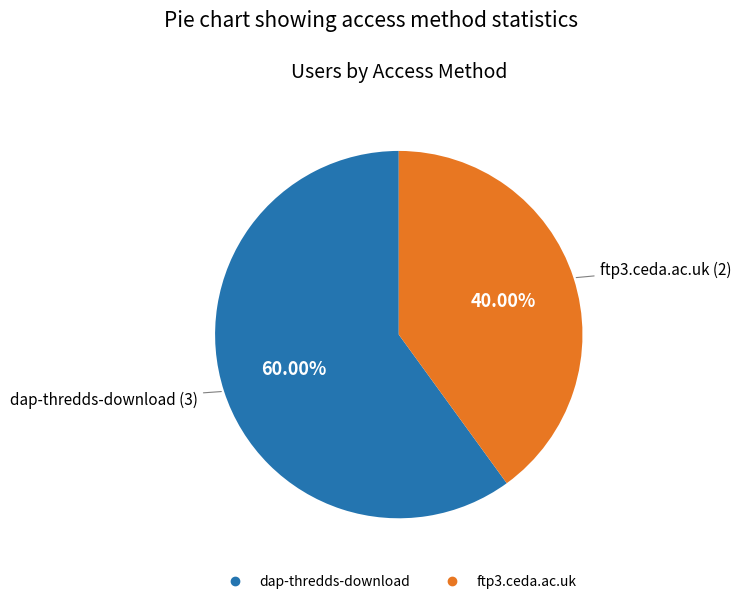

Approximately how many times larger is the value at ftp3.ceda.ac.uk compared to dap-thredds-download?

0.7